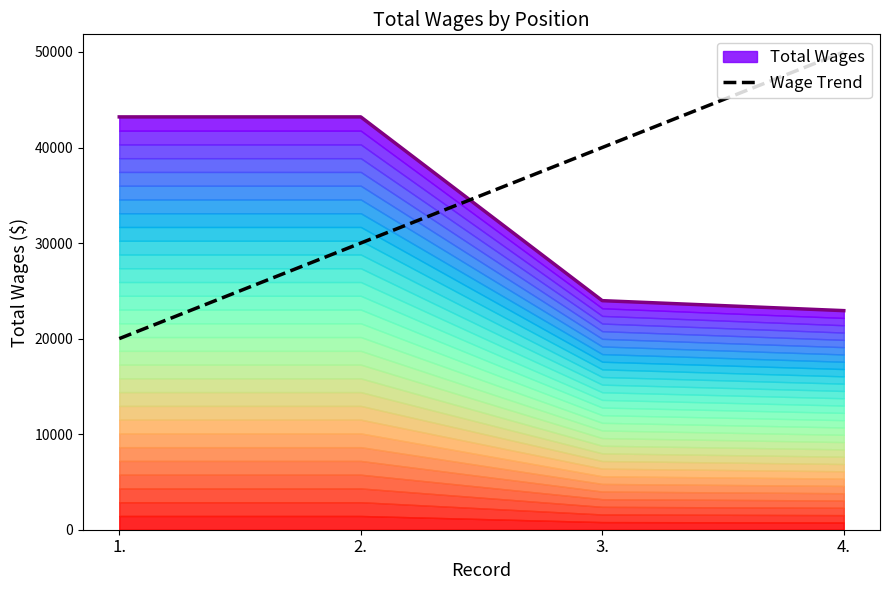

The chart shows a value of 20000 at 1.. True or false?

True